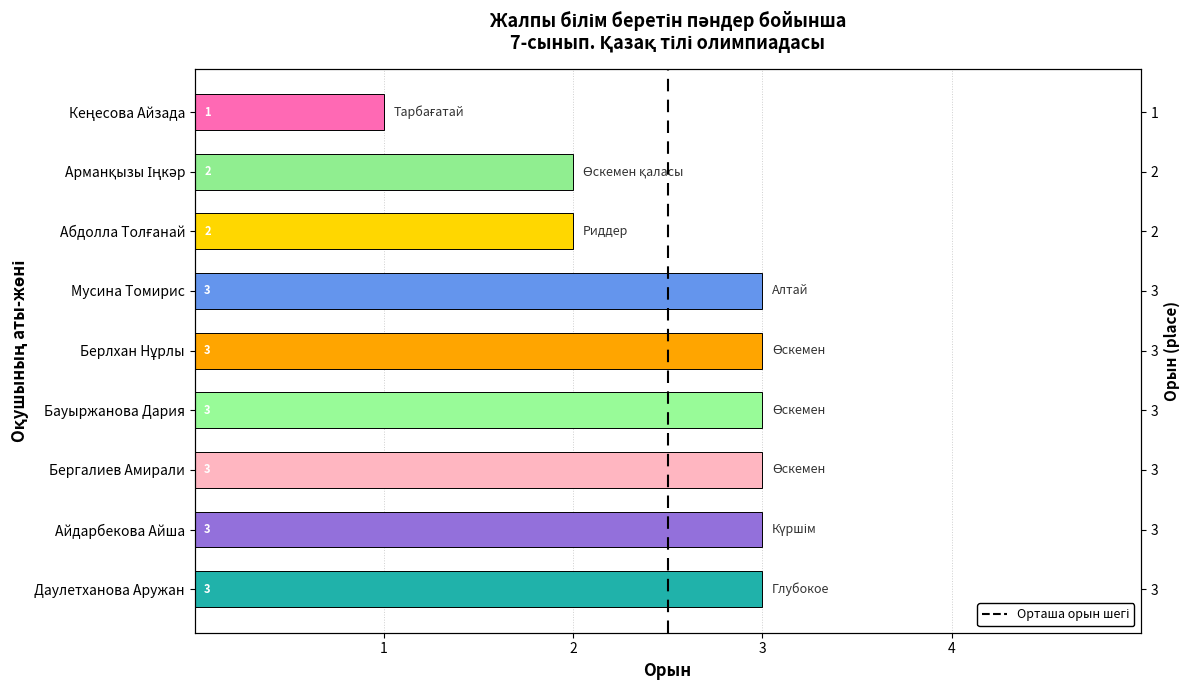

How many series are shown in this chart?

1